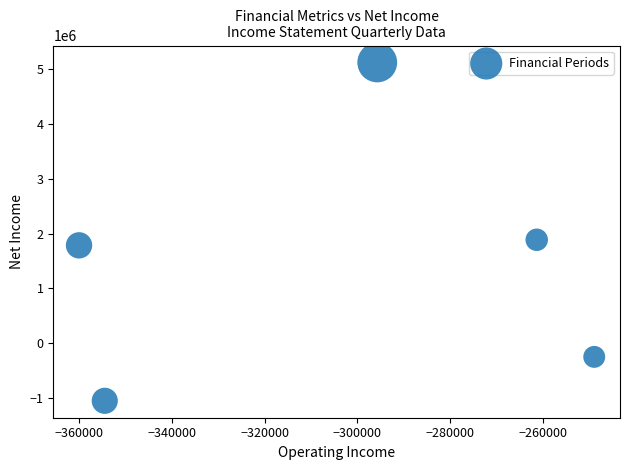

What is the range of Y values (max minus min)?

6169812